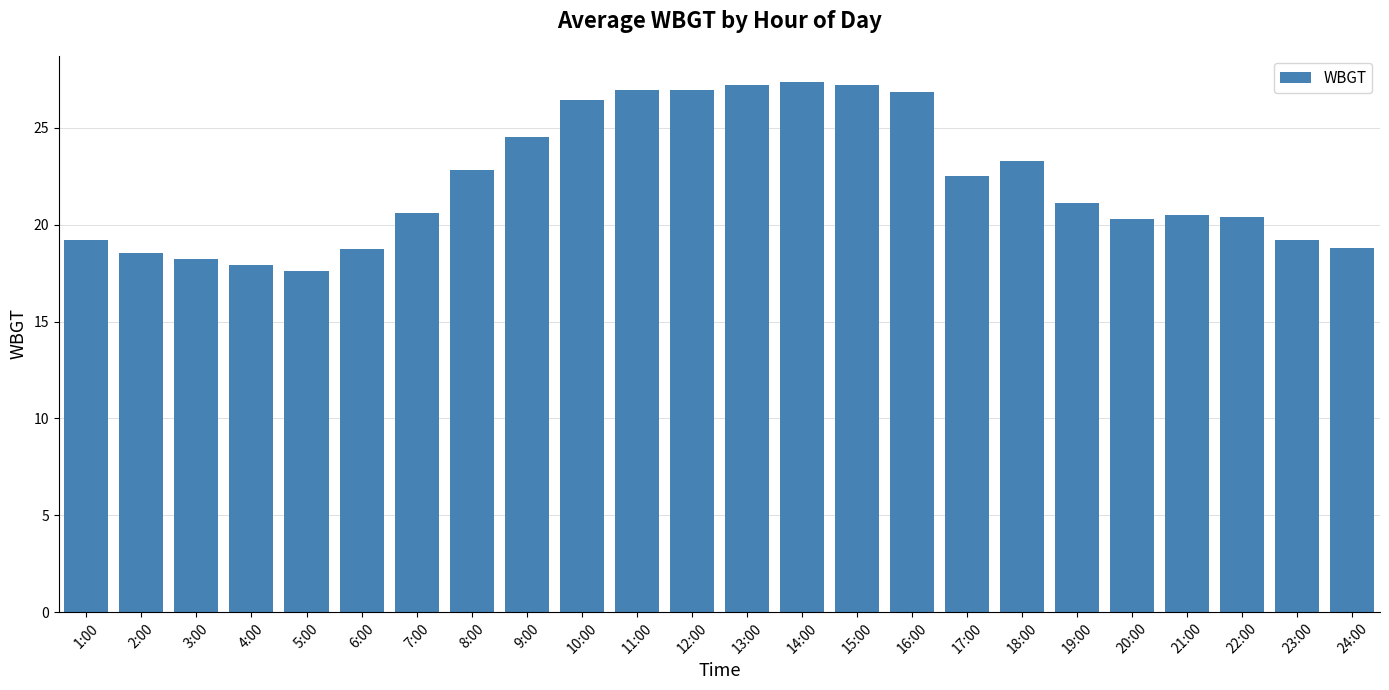

Does the chart contain stacked bars?

No